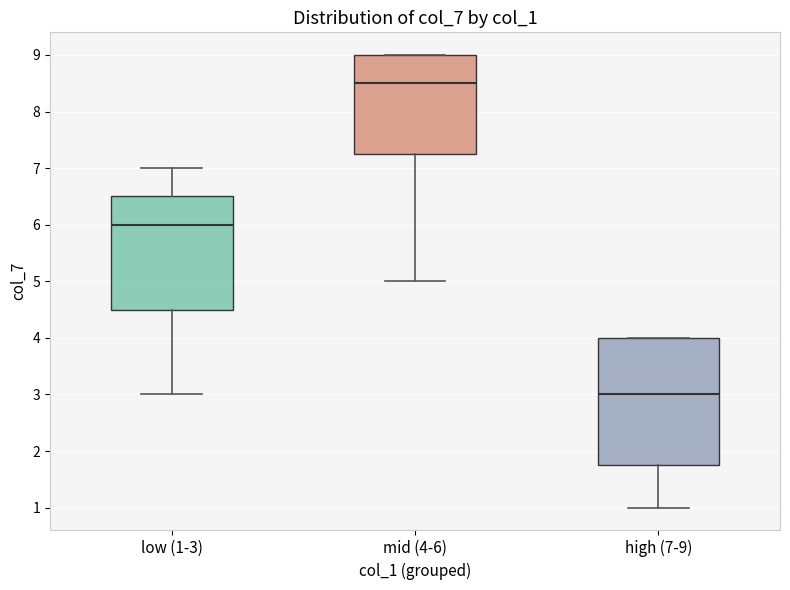

Where does the lower whisker of the box for high (7-9) end on the y-axis? The values are not printed on the chart, so give them approximately, as read against the axis.

1.0